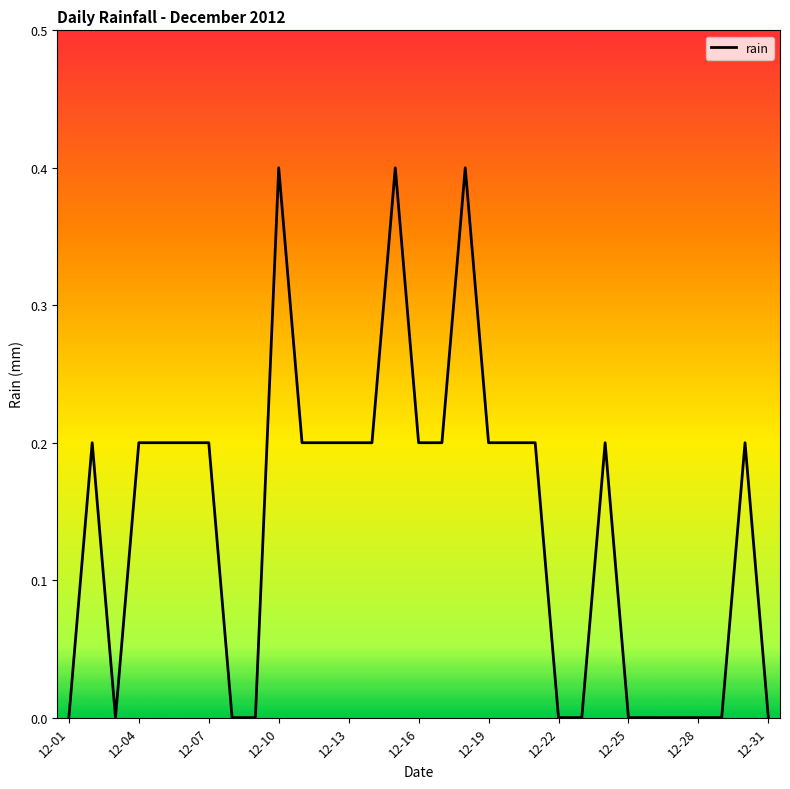

What is the difference between the maximum and minimum values?

0.4